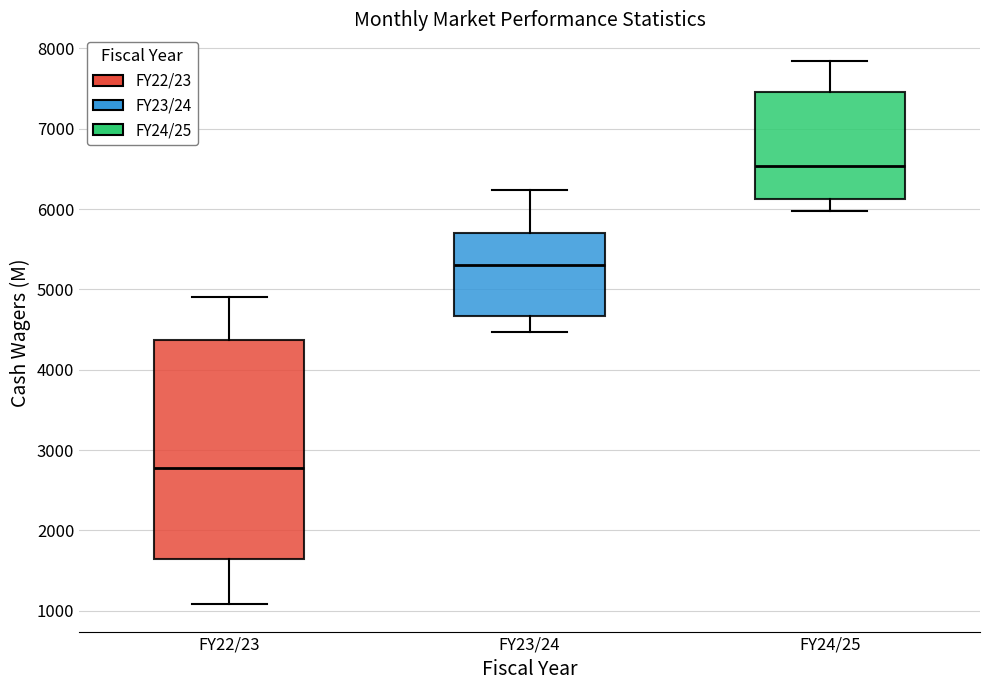

Which box's median line is the lowest?

FY22/23